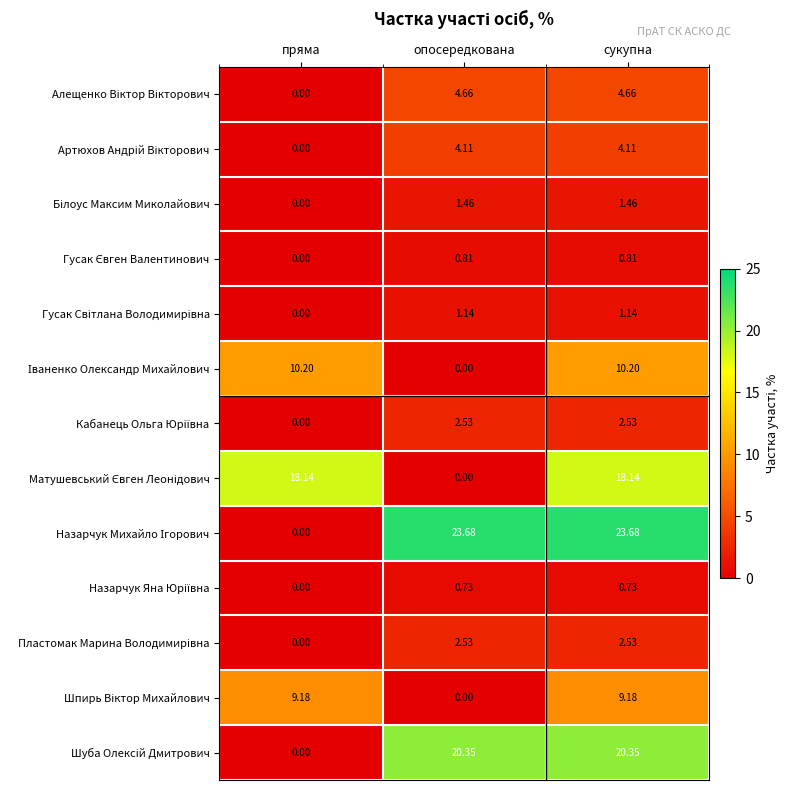

At which category is the sum across all series the highest?

сукупна